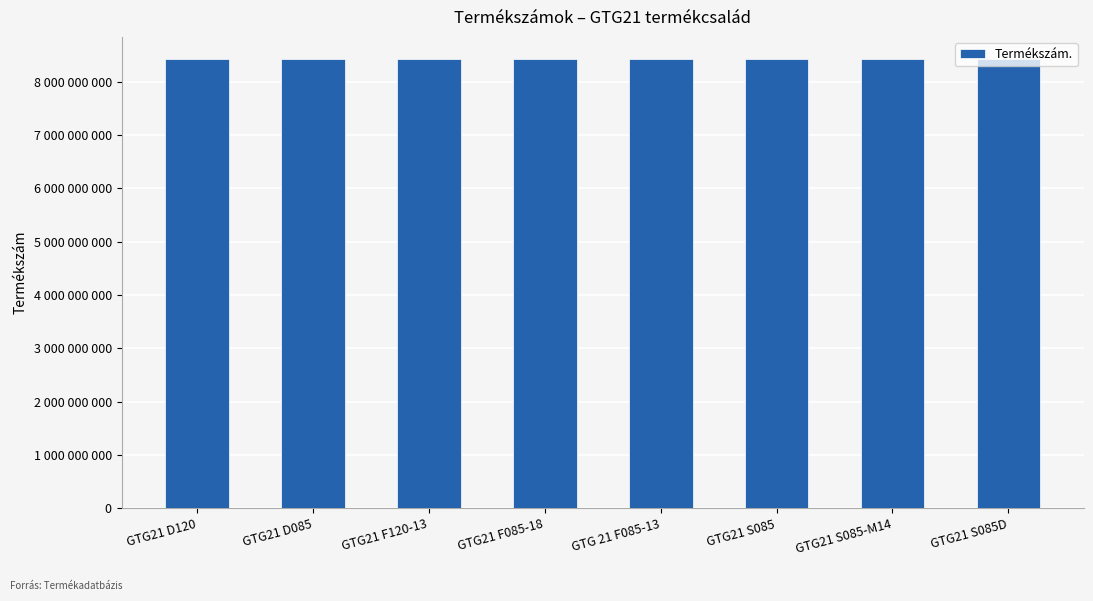

Between GTG21 D085 and GTG21 S085, which is larger?

GTG21 S085